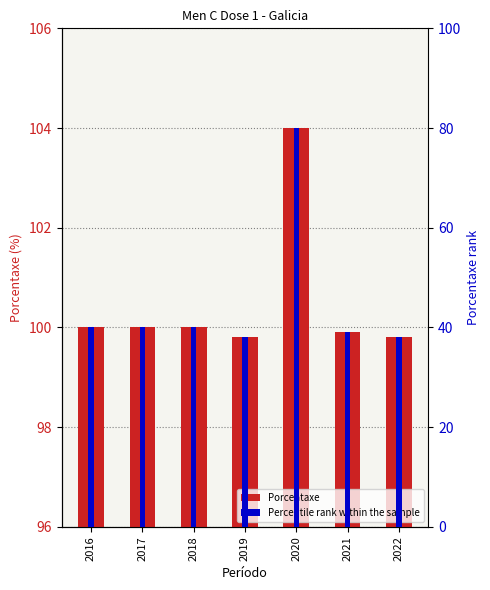

Are the bars horizontal?

No